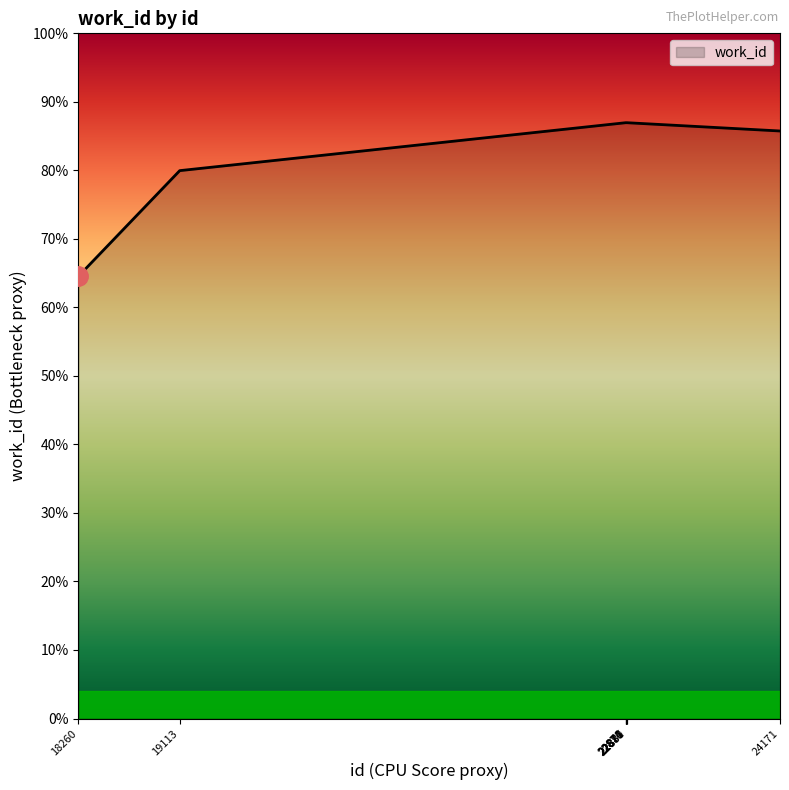

True or false: the data shows 2167 at 24171.

False